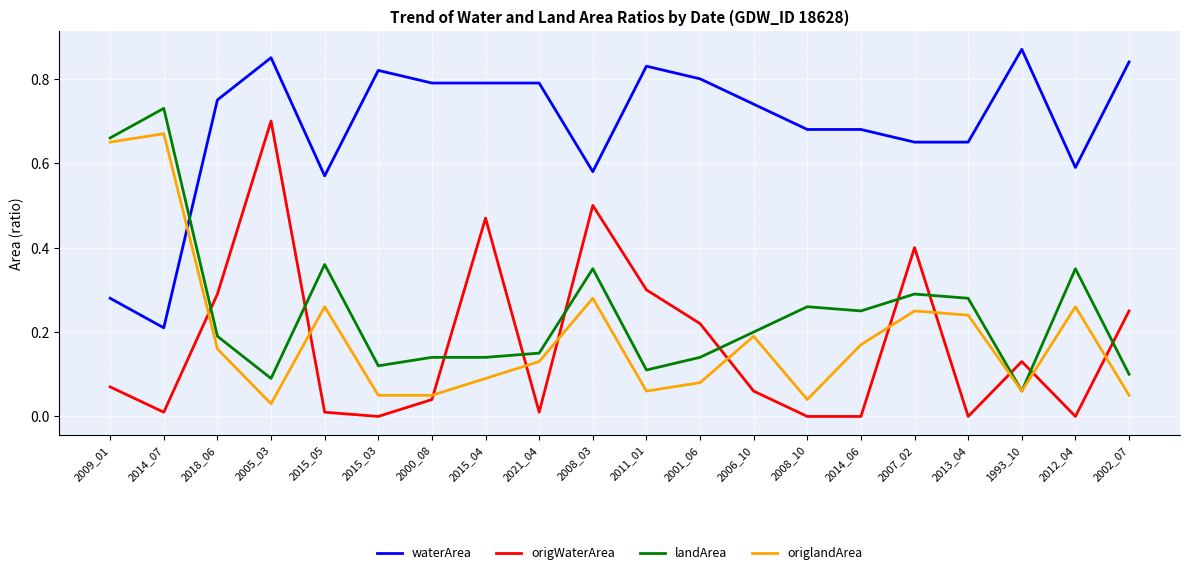

True or false: origWaterArea has more than 2 points higher than both neighbors.

True